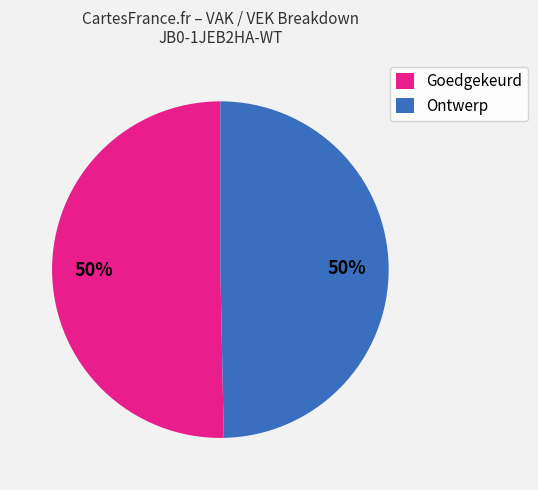

To the nearest percent, what is the combined percentage of Goedgekeurd and Ontwerp?

100%